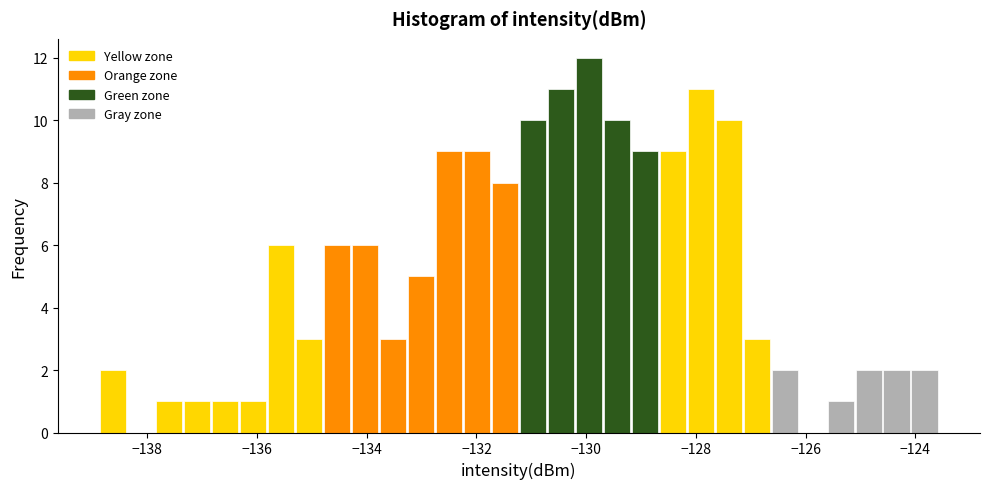

Read against the x-axis, roughly where is the centre of the tallest bar?

-130.0